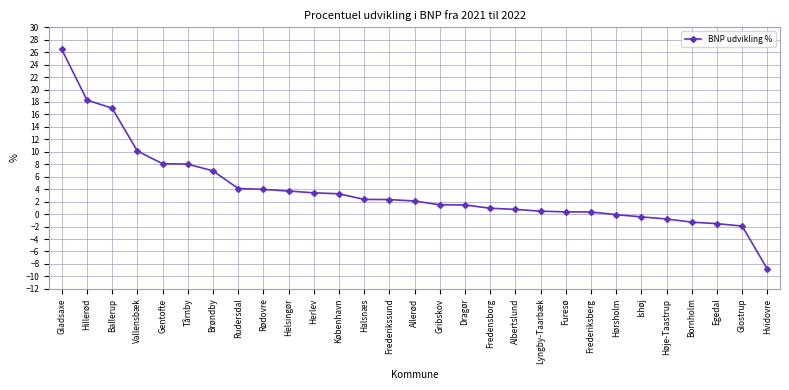

What is the label of the 2nd point from the right?

Glostrup